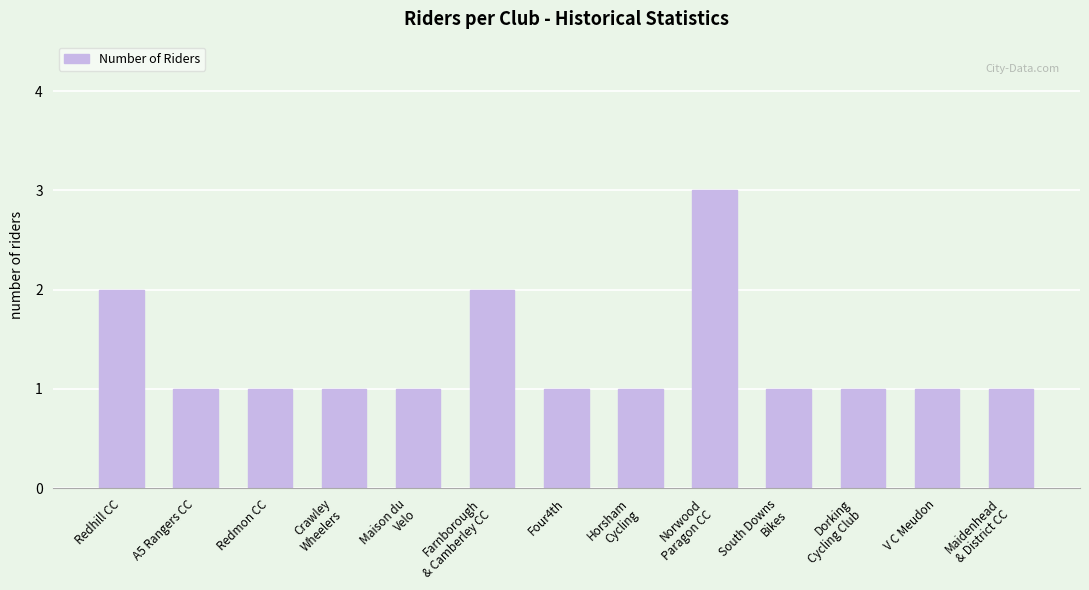

What position from the left is Norwood
Paragon CC?

9